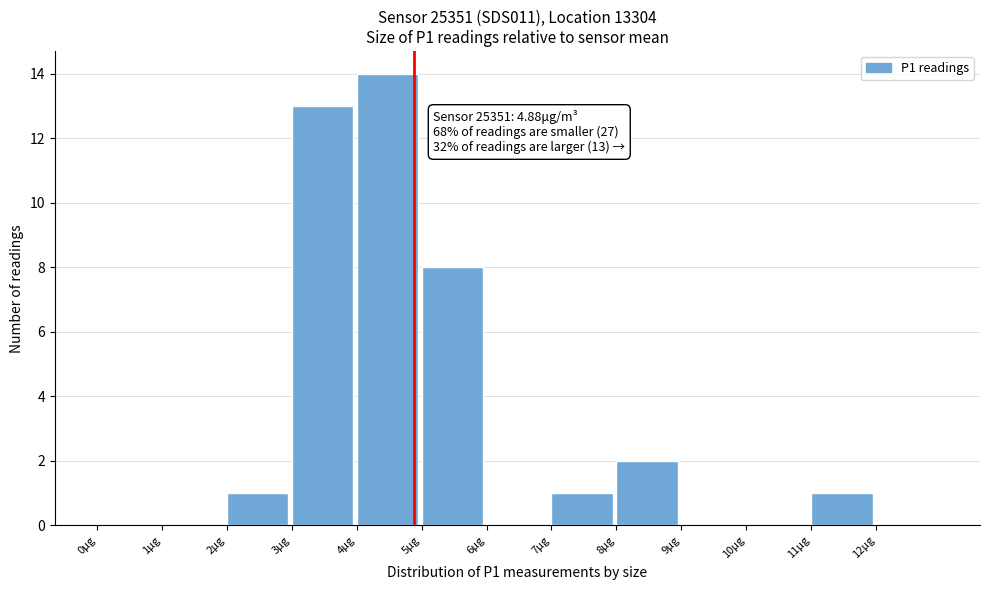

Over which range of the x-axis is the bar tallest?

4 to 5